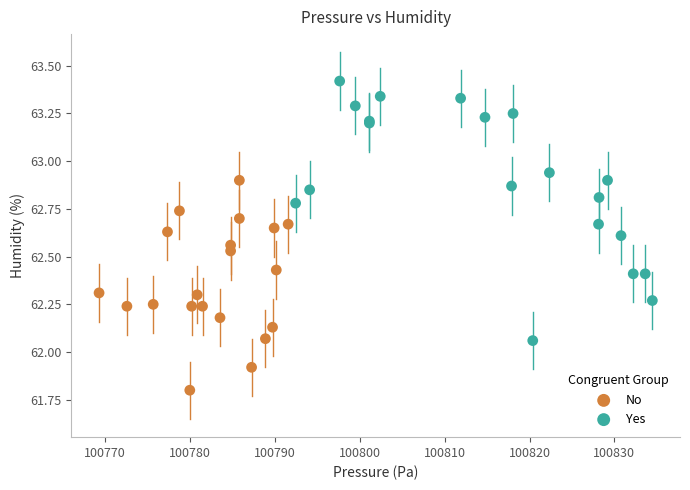

Which series has the largest Y range (max minus min)?

Yes